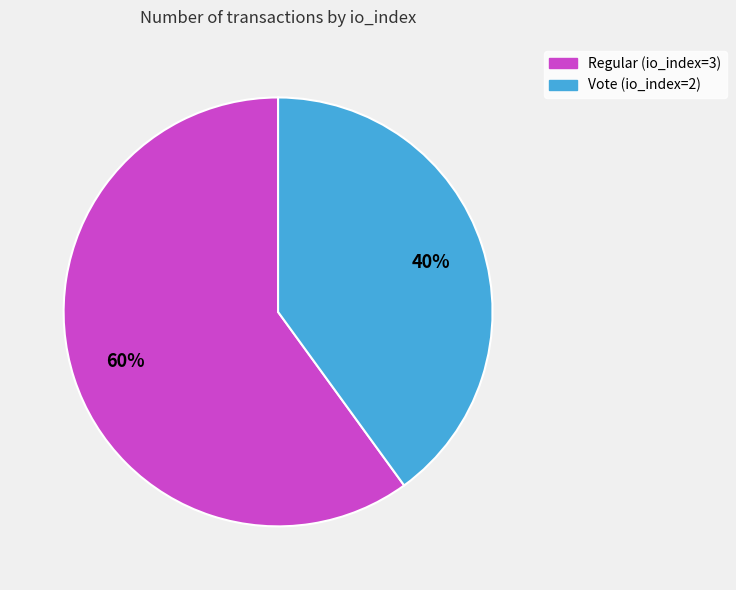

Which category has the smallest portion of the pie?

Vote (io_index=2)